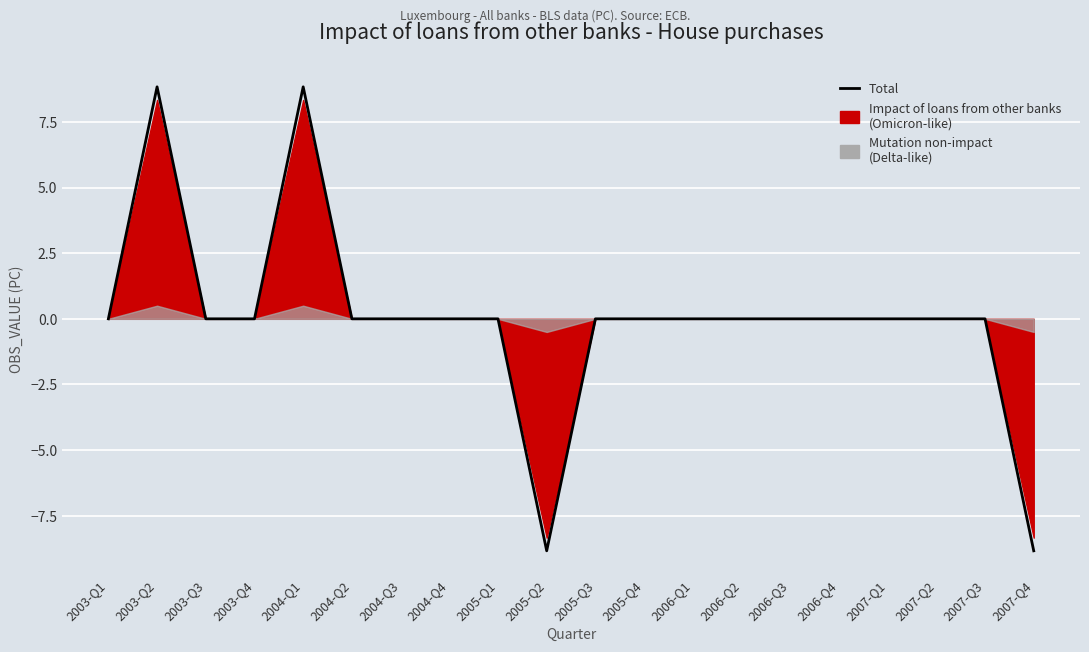

What is the label of the 18th point from the left?

2007-Q2